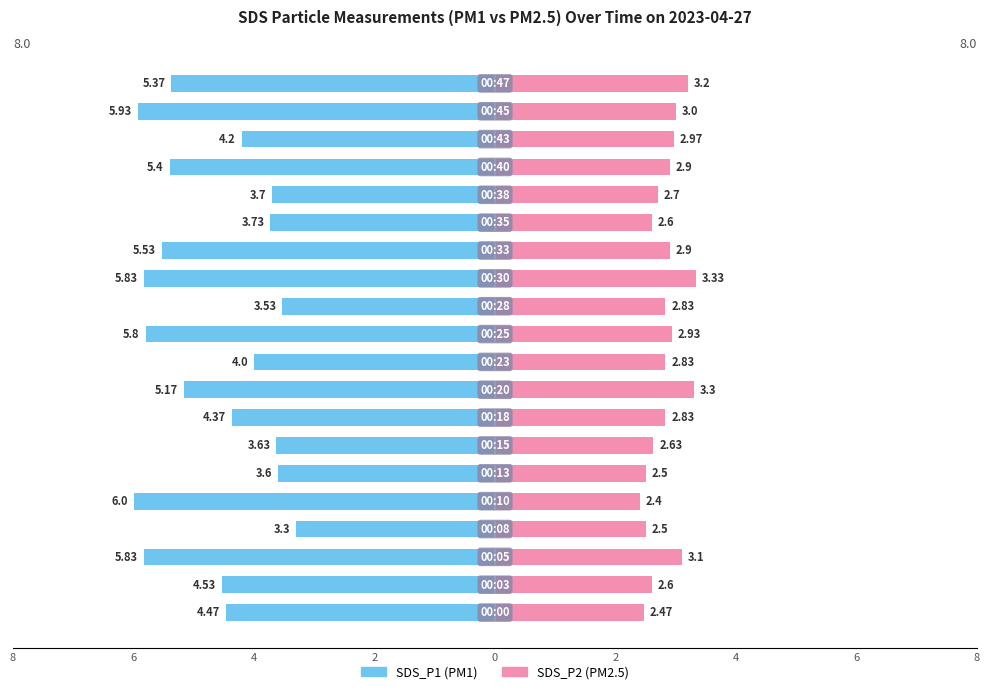

Rank the series at 14 from lowest to highest value.

SDS_P1, SDS_P2